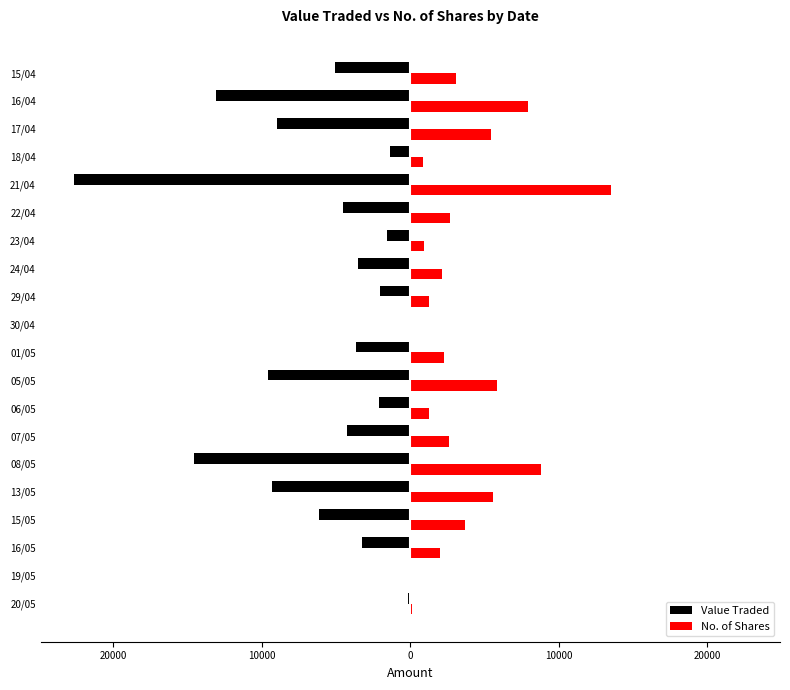

Which series has the widest spread of values?

Value Traded